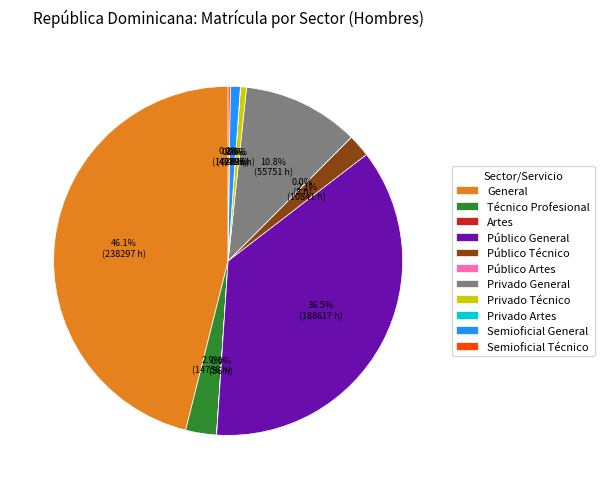

To the nearest percent, what is the average slice percentage?

9%